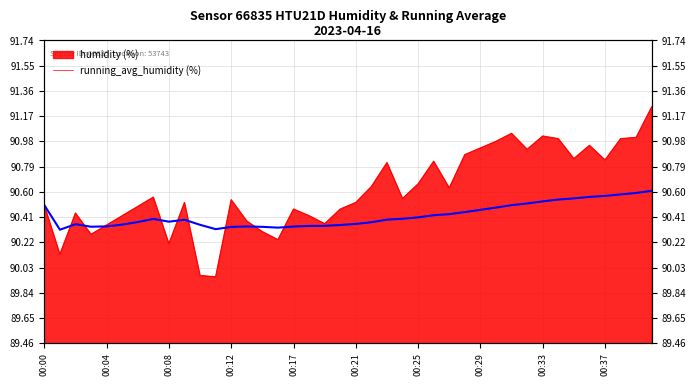

The chart shows a value of 90.3 at 14. True or false?

True